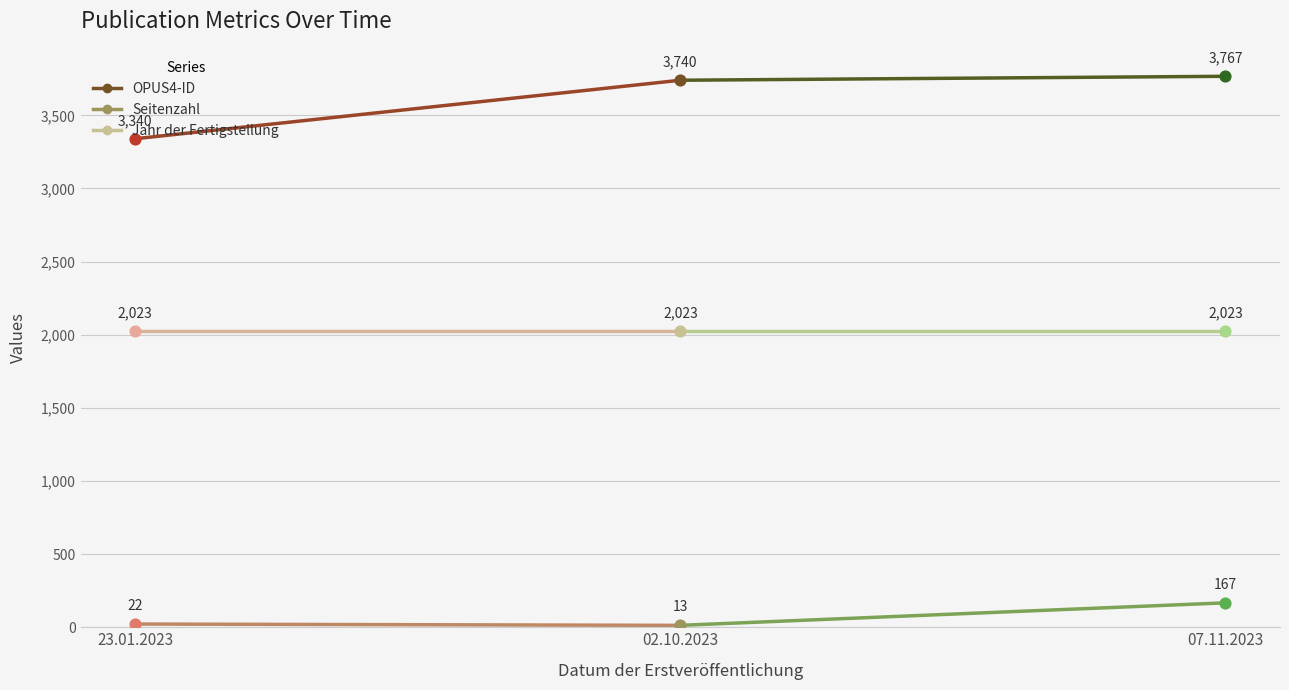

At how many categories does at least one series exceed 304?

3